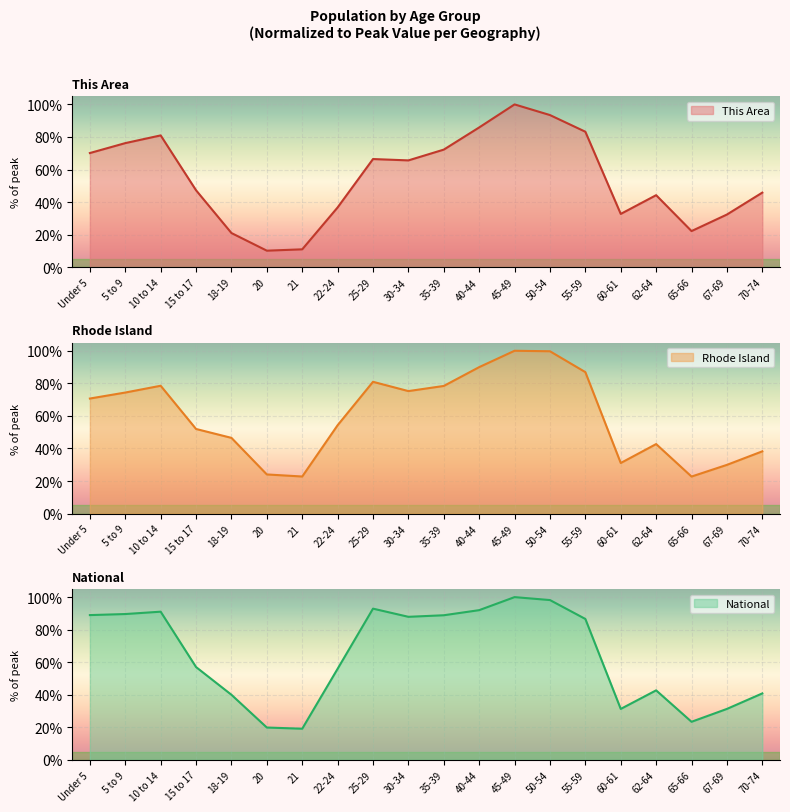

At which label does This Area reach its minimum?

20